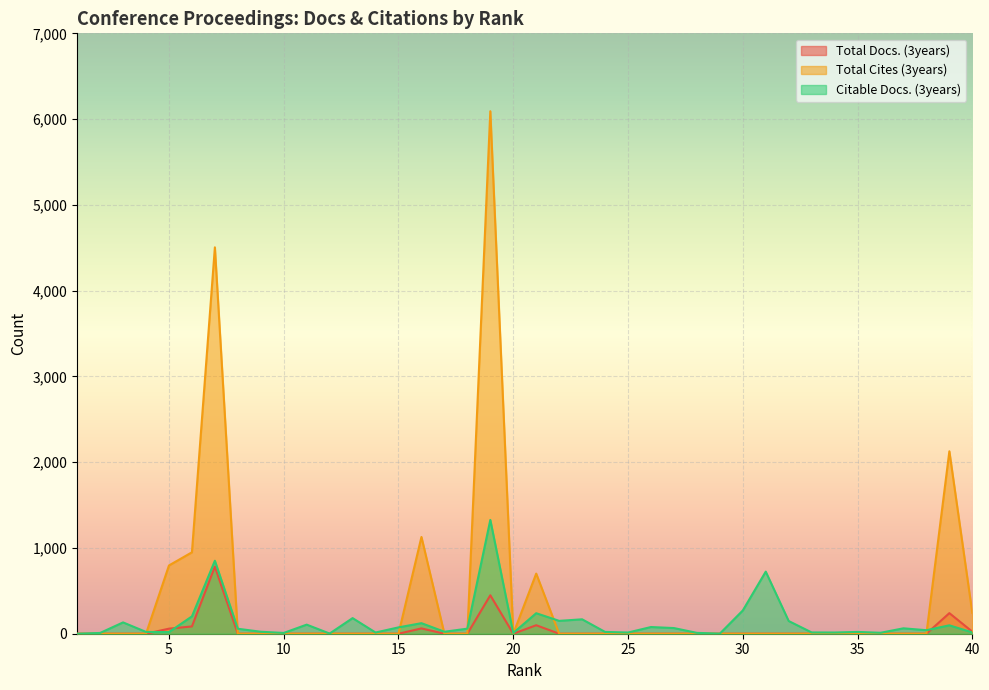

What is the difference between the highest and lowest values at 10?

9